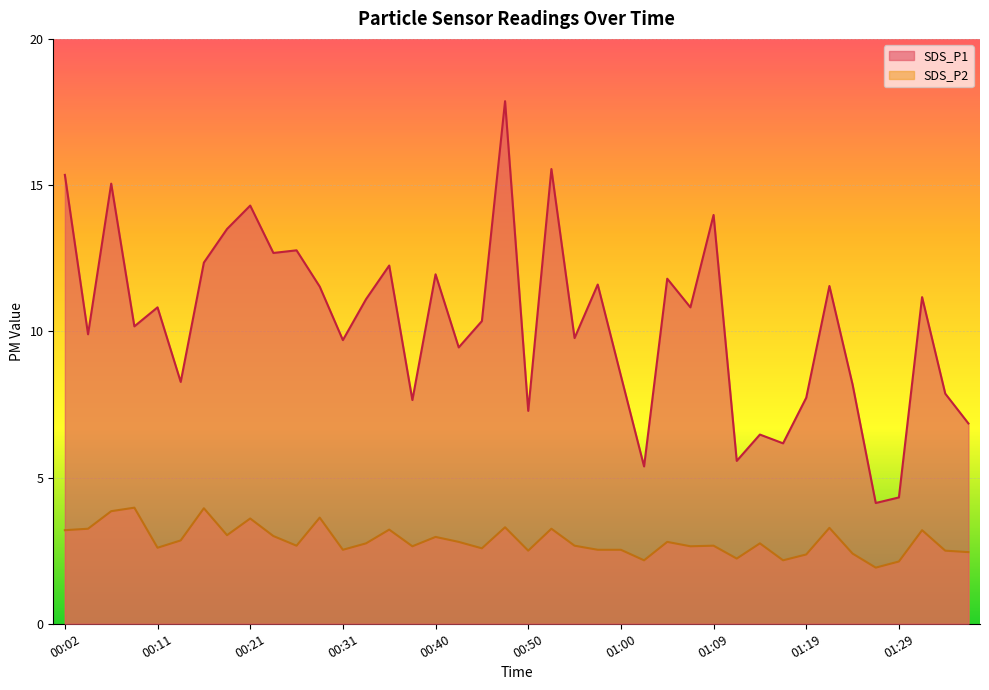

True or false: SDS_P2 has more than 1 points higher than both neighbors.

True